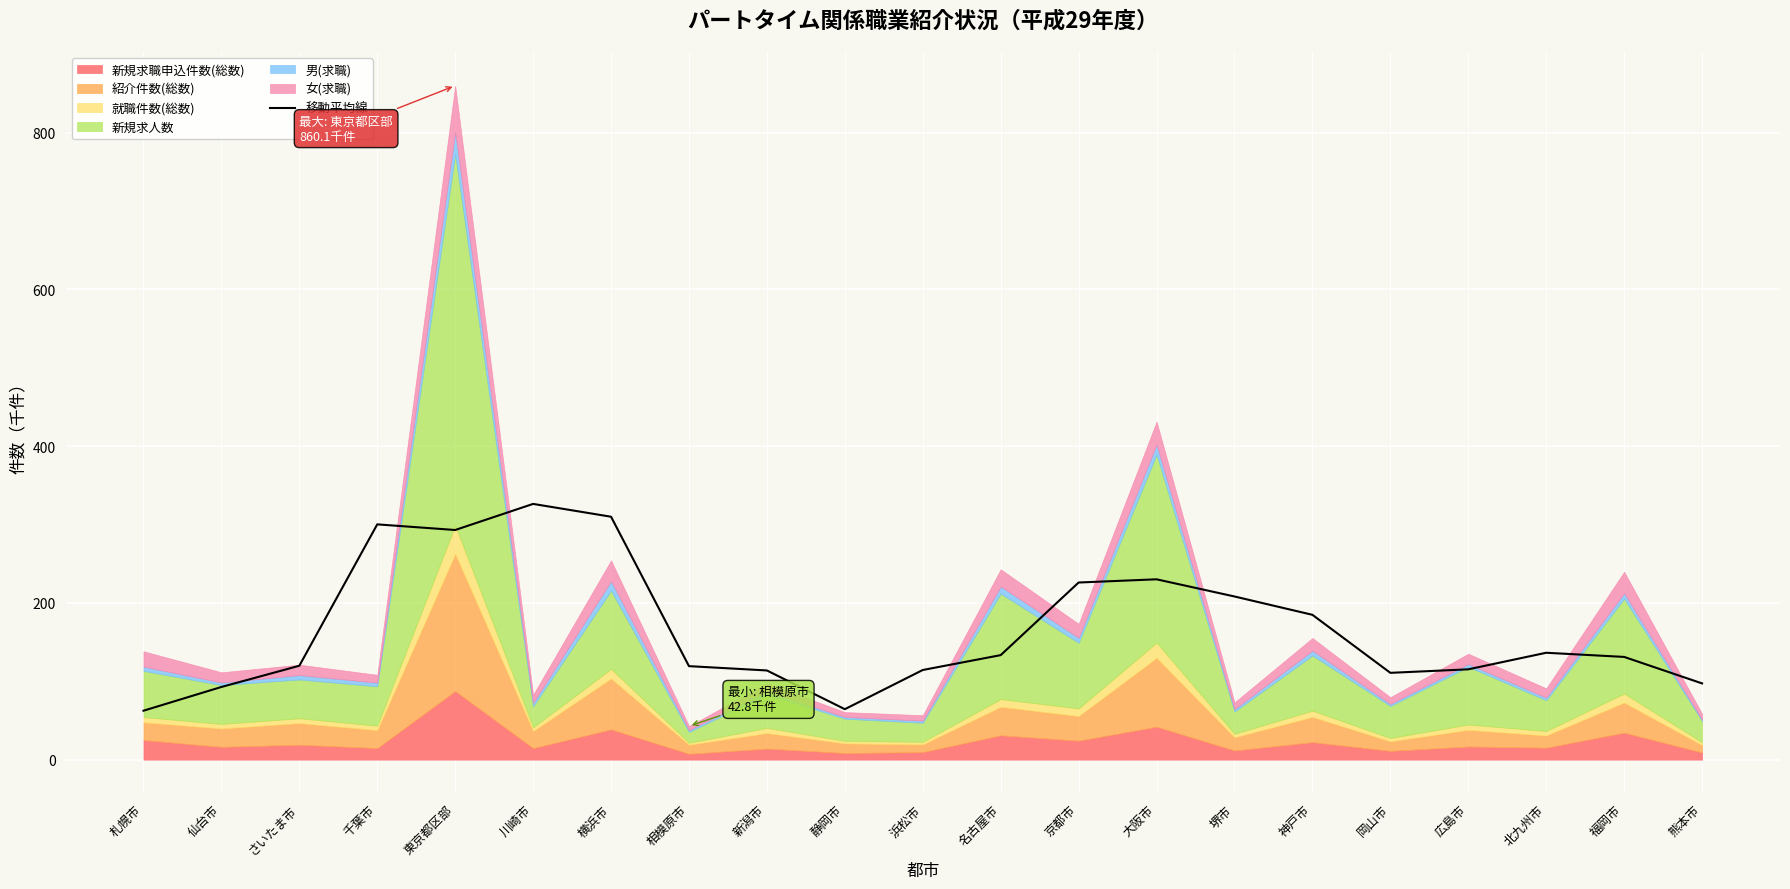

Count the number of categories in the chart.

21